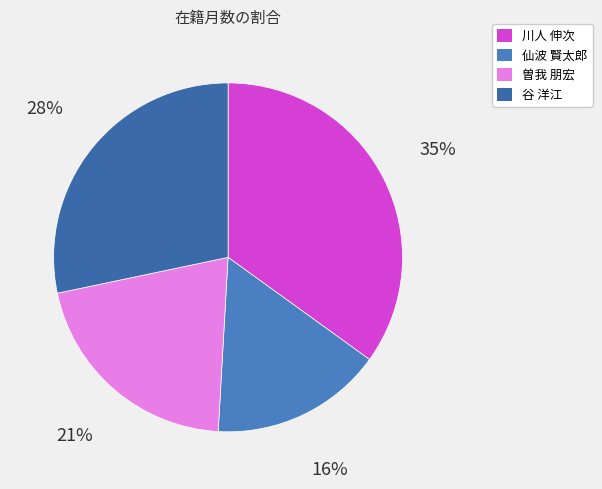

Count the number of slices in the pie.

4